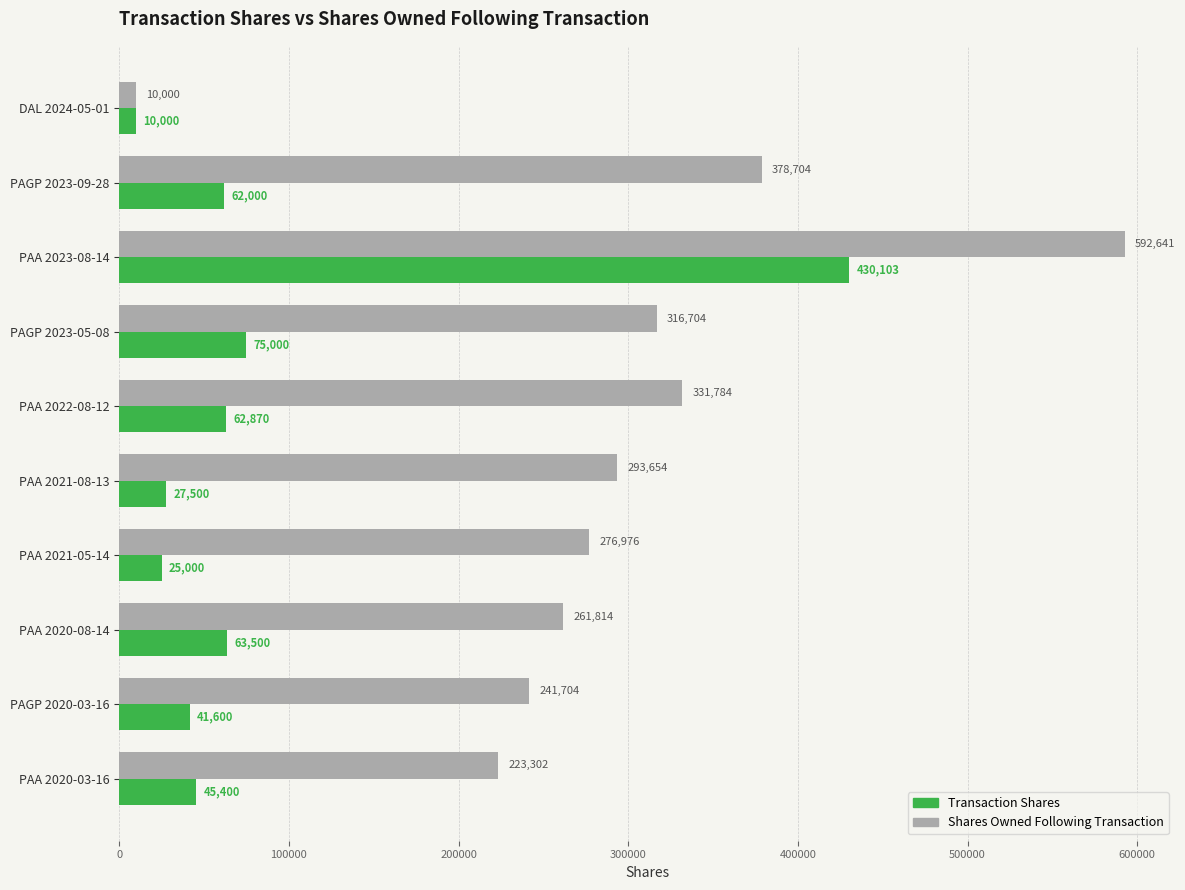

What is the difference between the highest and lowest values at PAA 2022-08-12?

268914